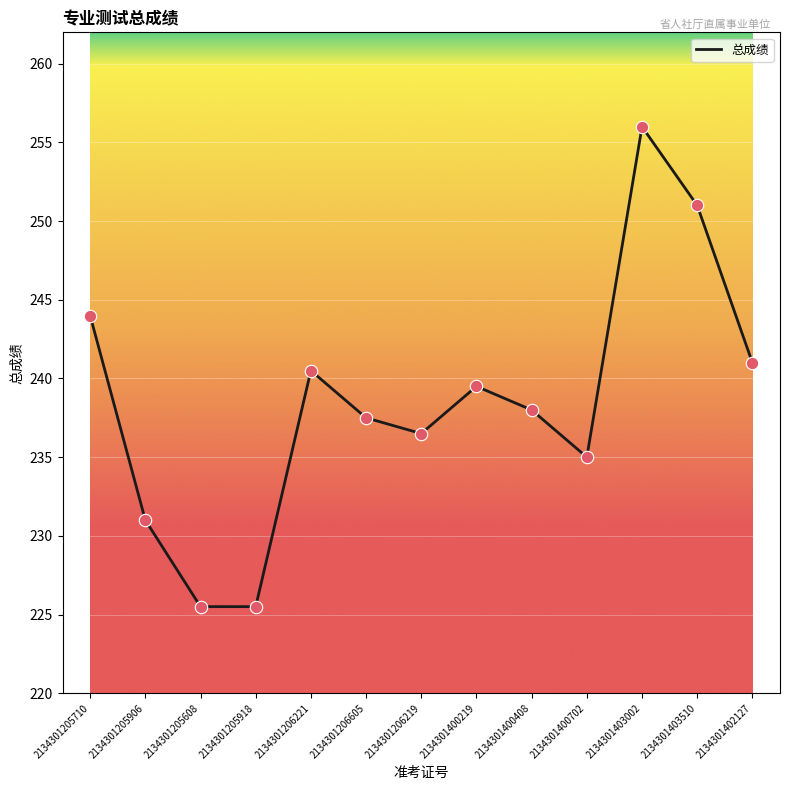

What is the change in value from 2134301205710 to 2134301206219?

-7.5